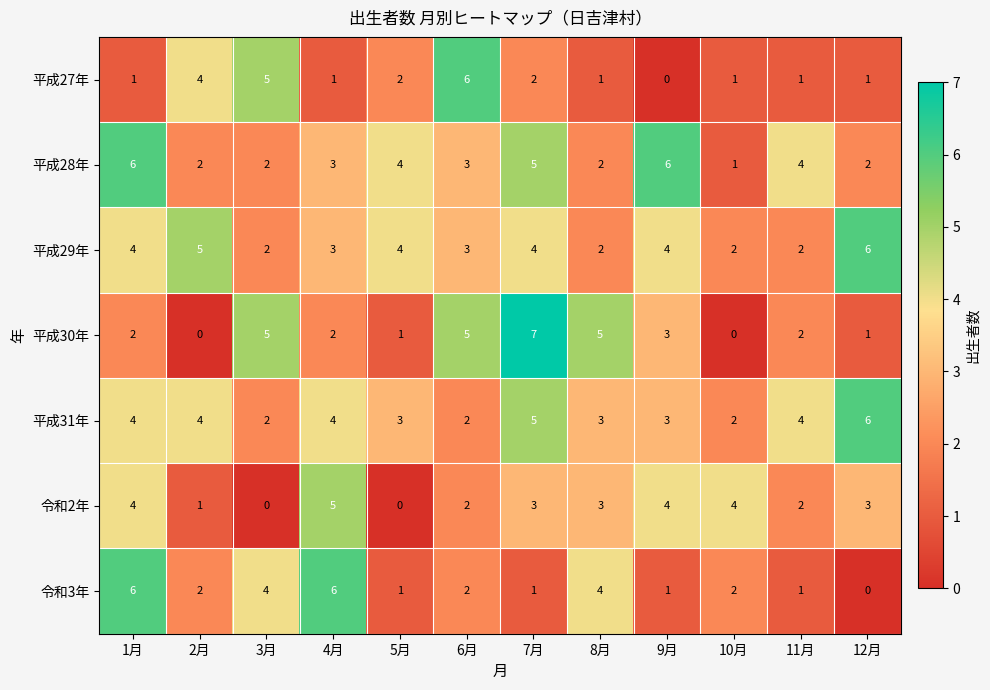

Count the number of categories in the chart.

12